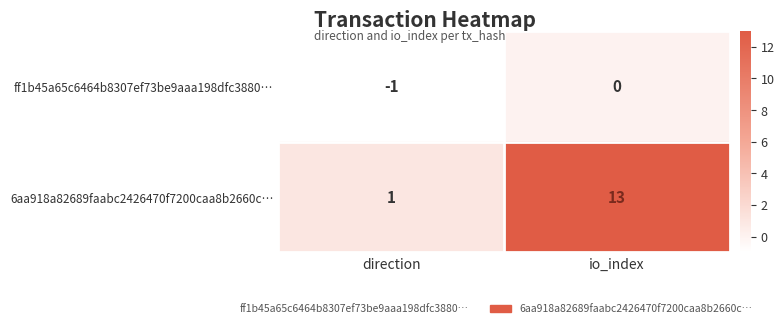

How many data points in 6aa918a82689faabc2426470f7200caa8b2660c… are less than 13?

1